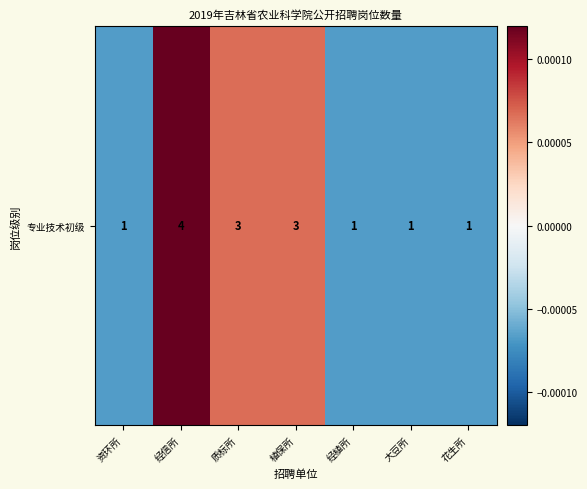

Is it true that the value at 经植所 is -0.0?

True